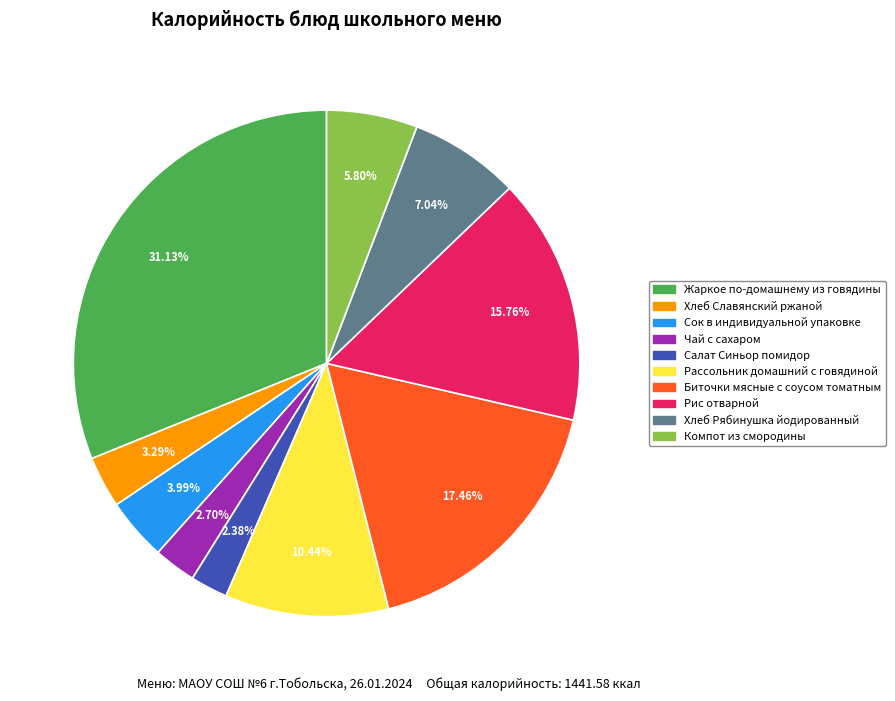

Between Рис отварной and Рассольник домашний с говядиной, which is larger?

Рис отварной